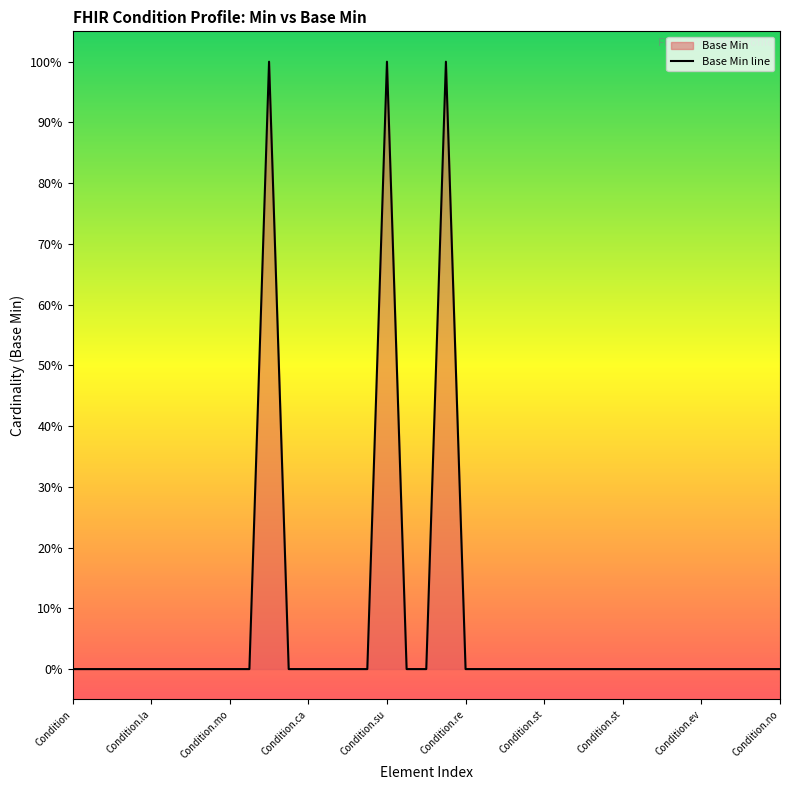

How many interior local peaks (higher than both neighbors) does the data have?

3